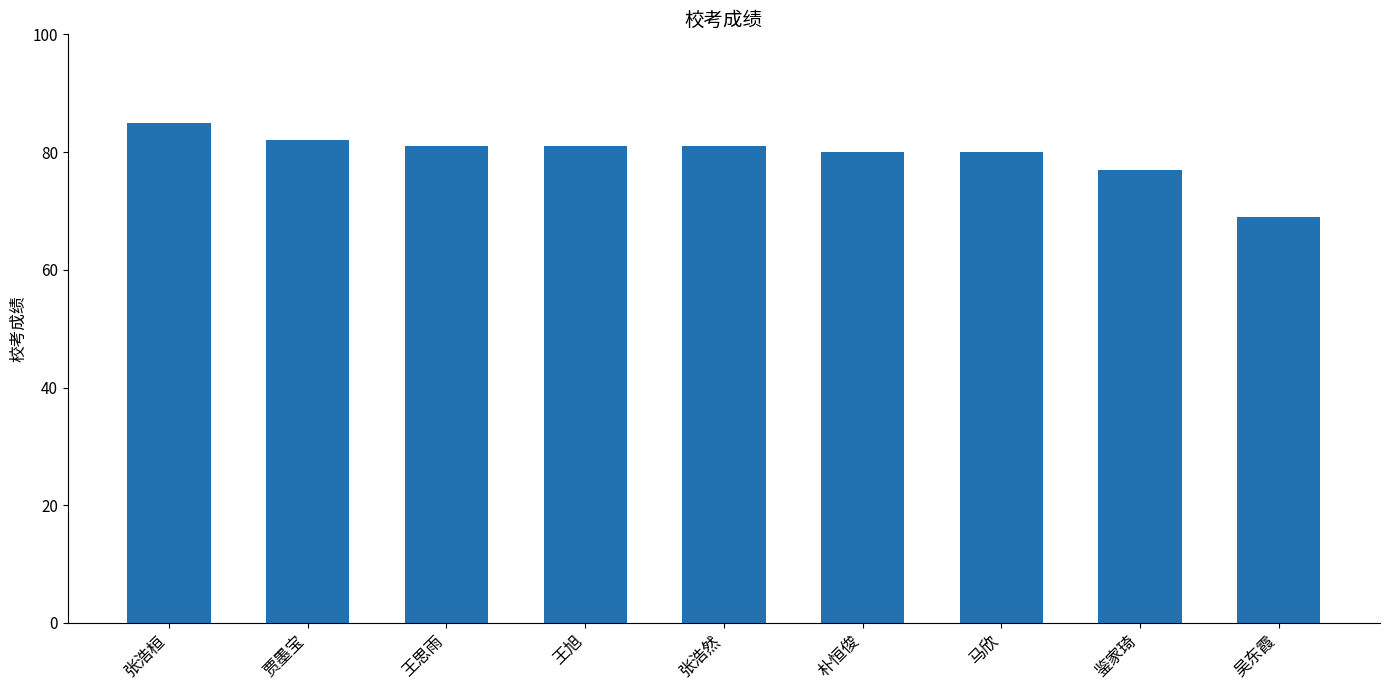

The chart shows a value of 69 at 吴东霞. True or false?

True